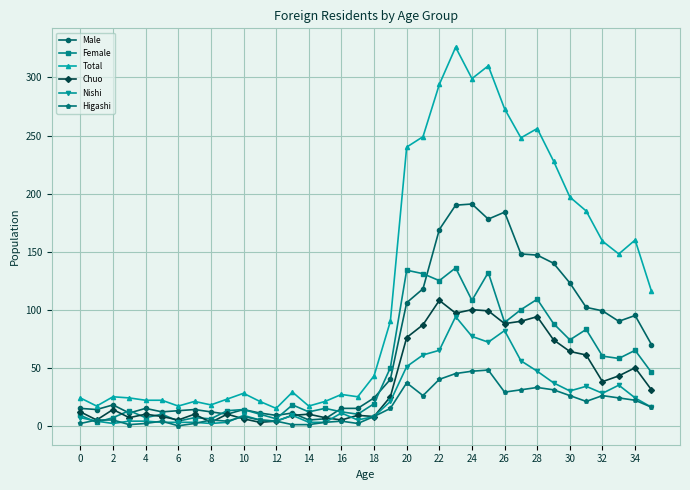

How many lines are shown in the chart?

6